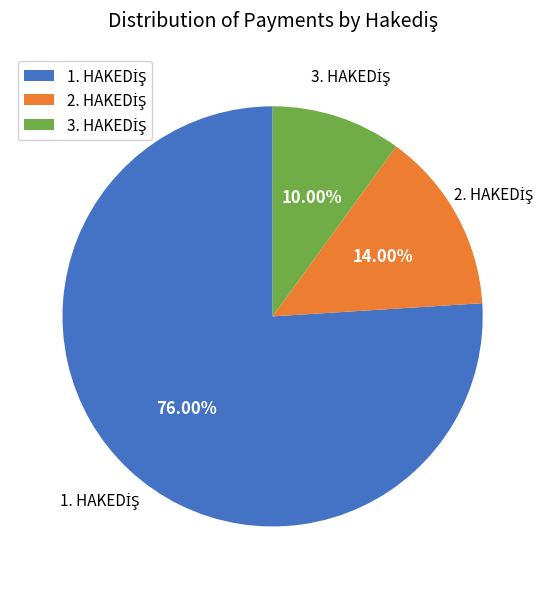

Does any single category account for the majority?

Yes